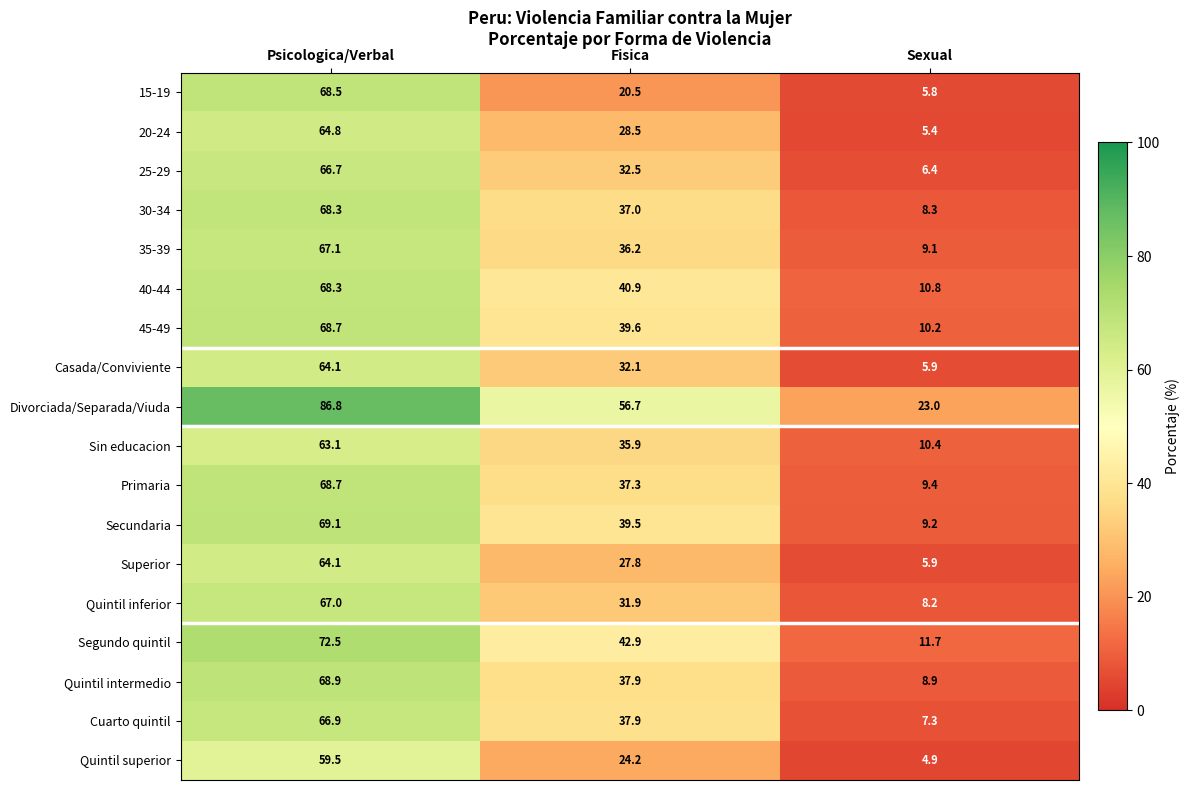

At which category is the sum across all series the highest?

Psicologica/Verbal